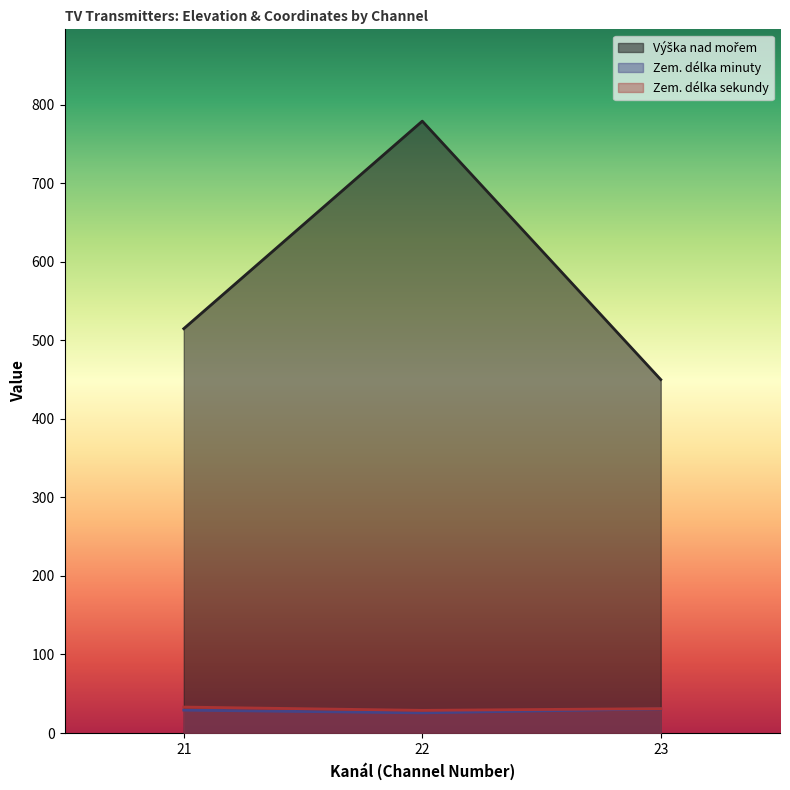

The Zem. délka minuty series shows 29.2 at 21. True or false?

True